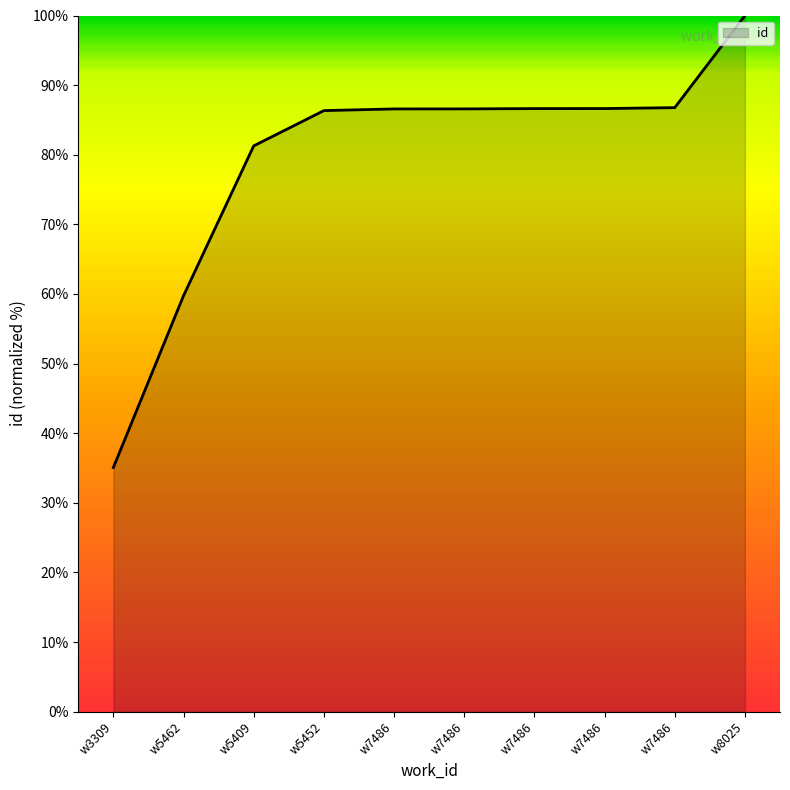

List the labels in order of value, largest first.

w8025, w7486, w7486, w7486, w7486, w7486, w5452, w5409, w5462, w3309